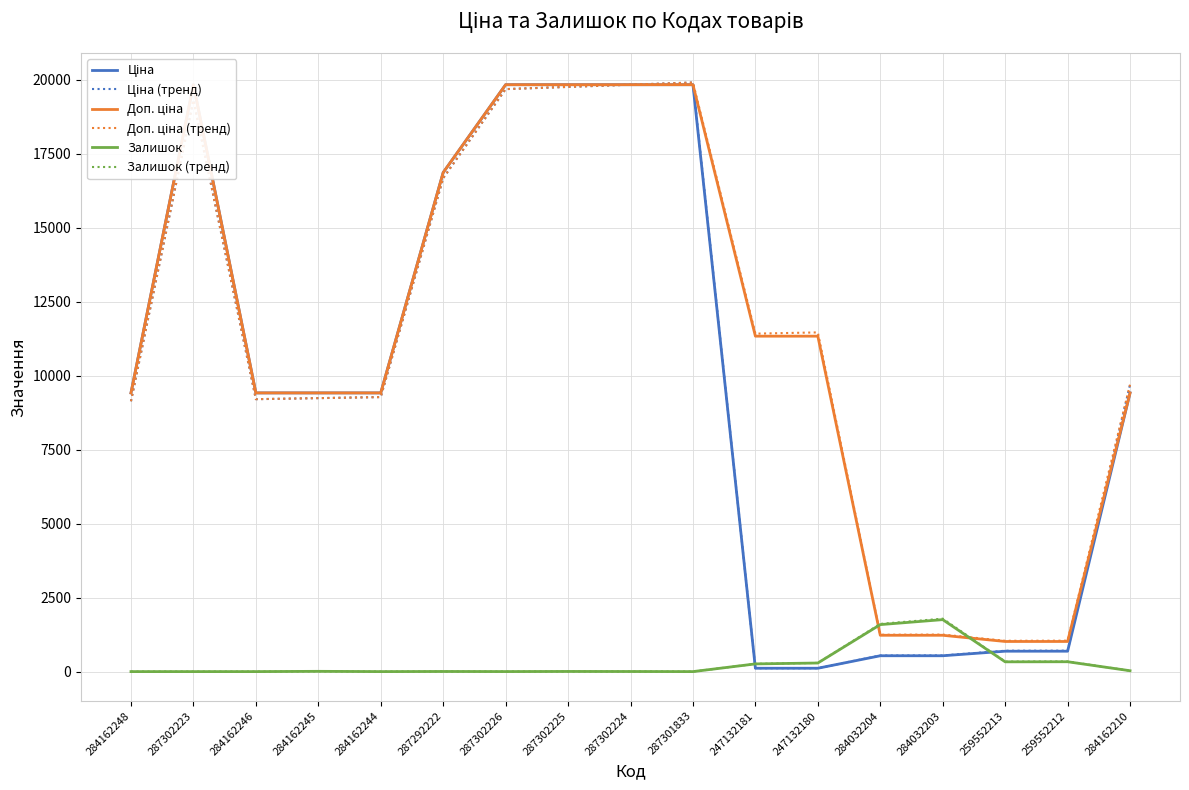

True or false: Доп. ціна (тренд) and Залишок (тренд) intersect in this chart.

True